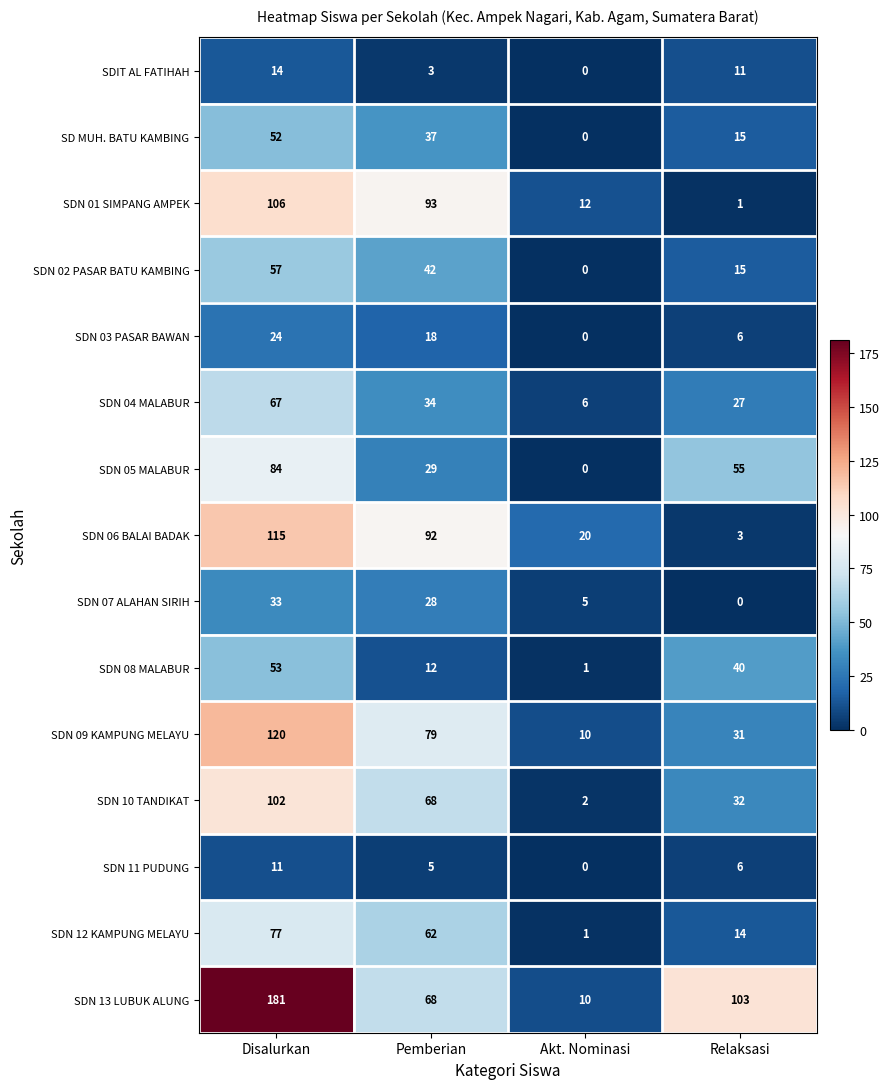

Count the number of categories in the chart.

4